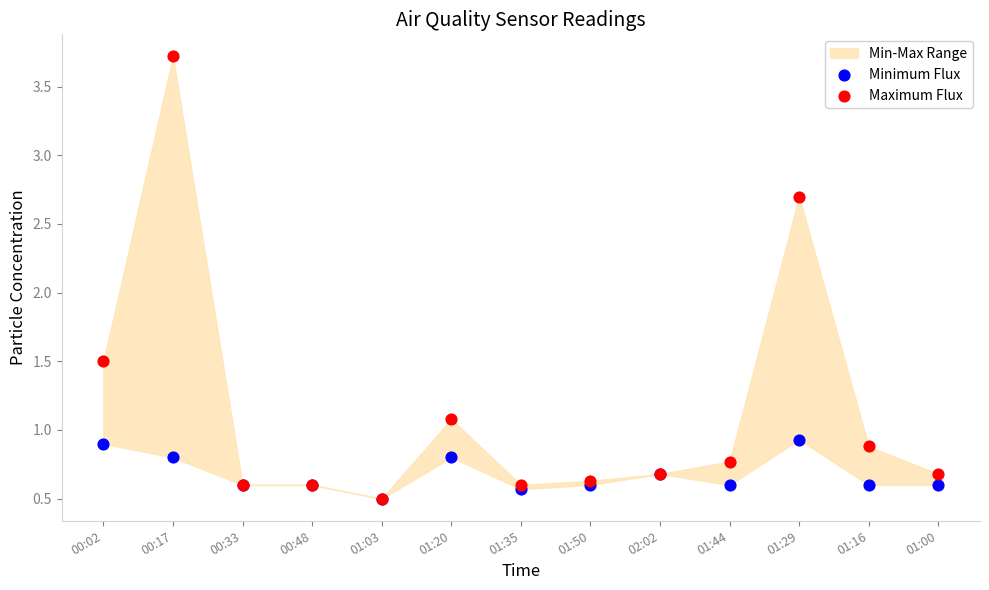

In the Maximum Flux series, what Y value is closest to 2?

1.5